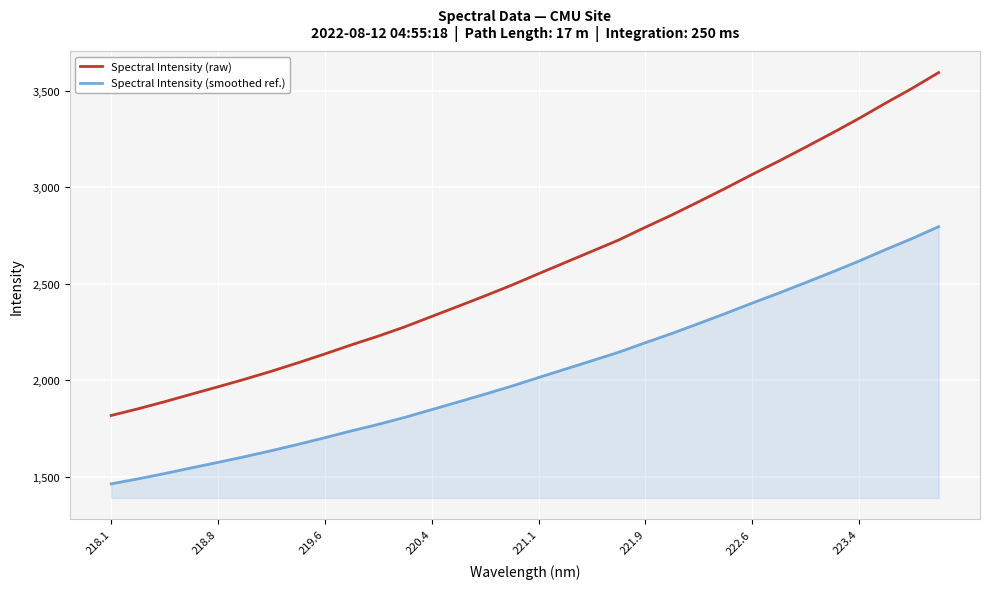

Which series has the largest range (max minus min)?

Spectral Intensity (raw)